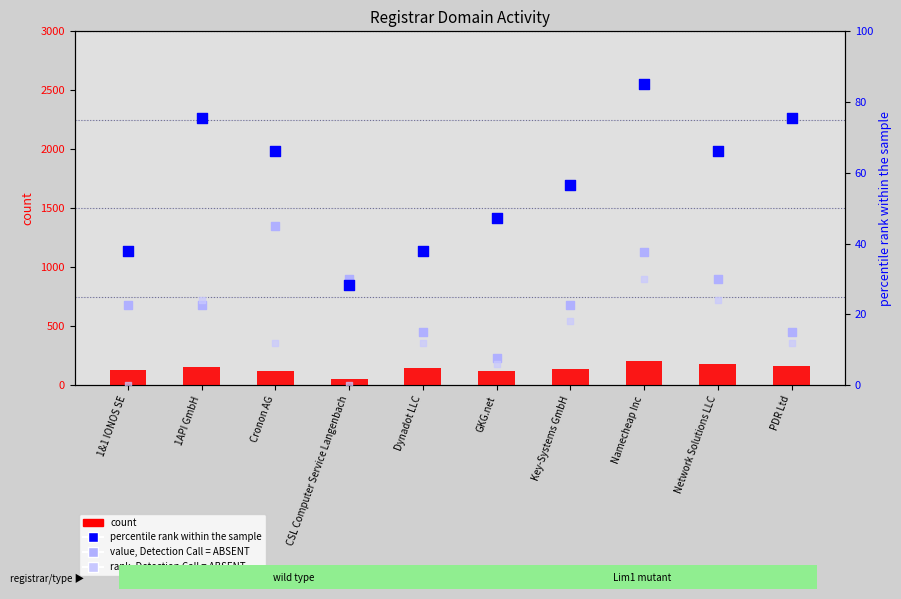

What are all the series names shown in the legend?

count, percentile rank within the sample, value, Detection Call = ABSENT, rank, Detection Call = ABSENT